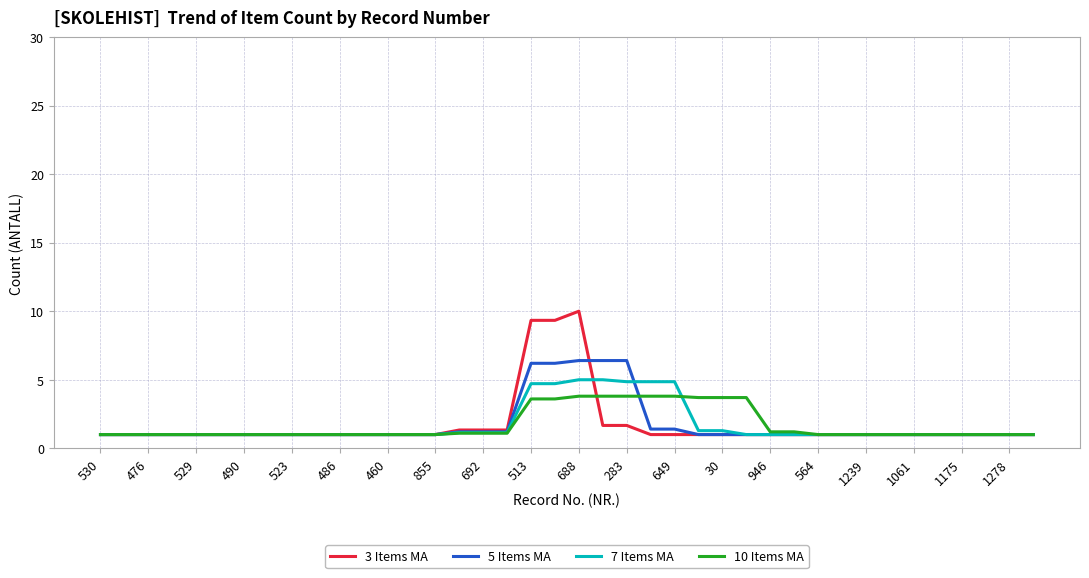

What is the minimum value shown in the chart?

1.0